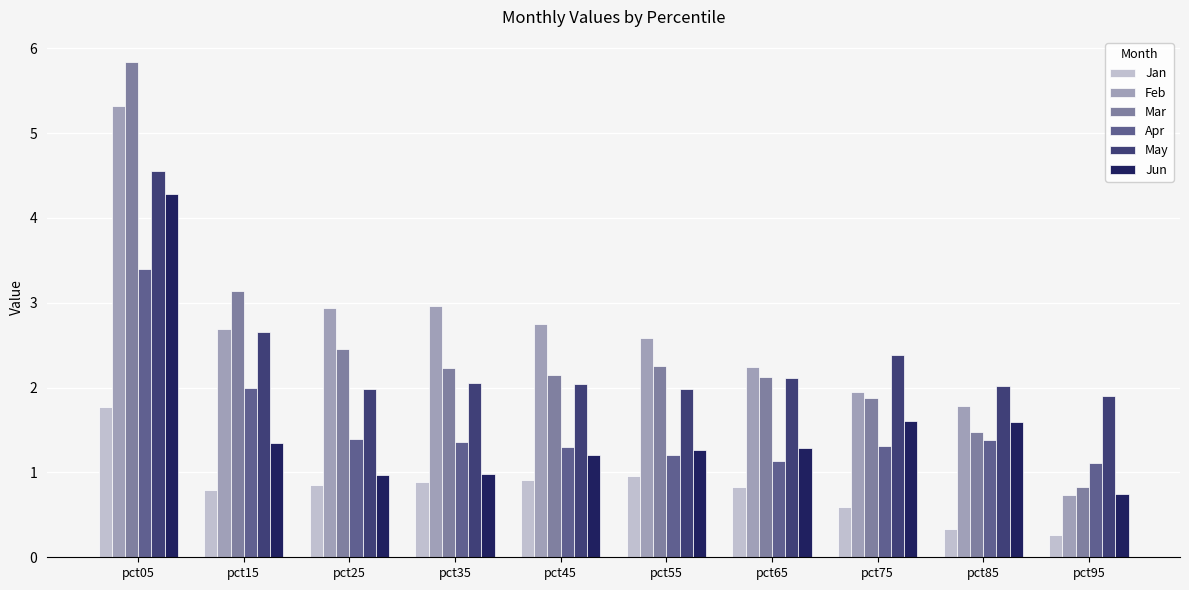

What is the value of the Jan bar at the 2nd from the left?

0.8